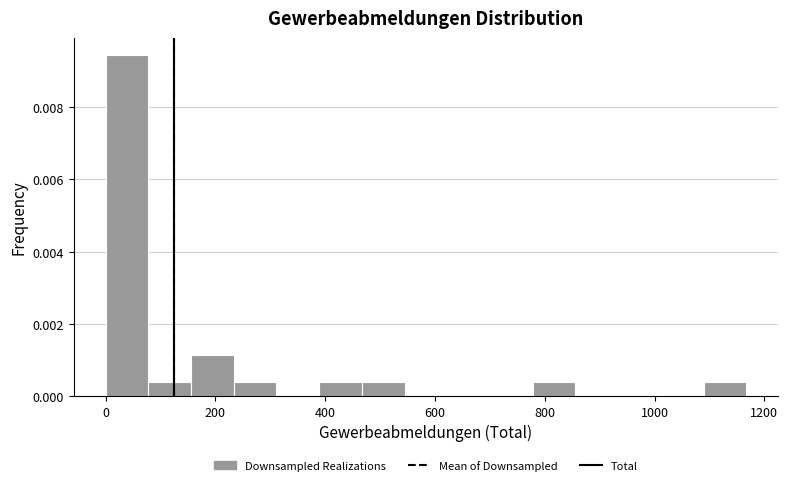

Around what value on the x-axis is the tallest bar? Give the approximate position of its centre, as read against the axis.

40